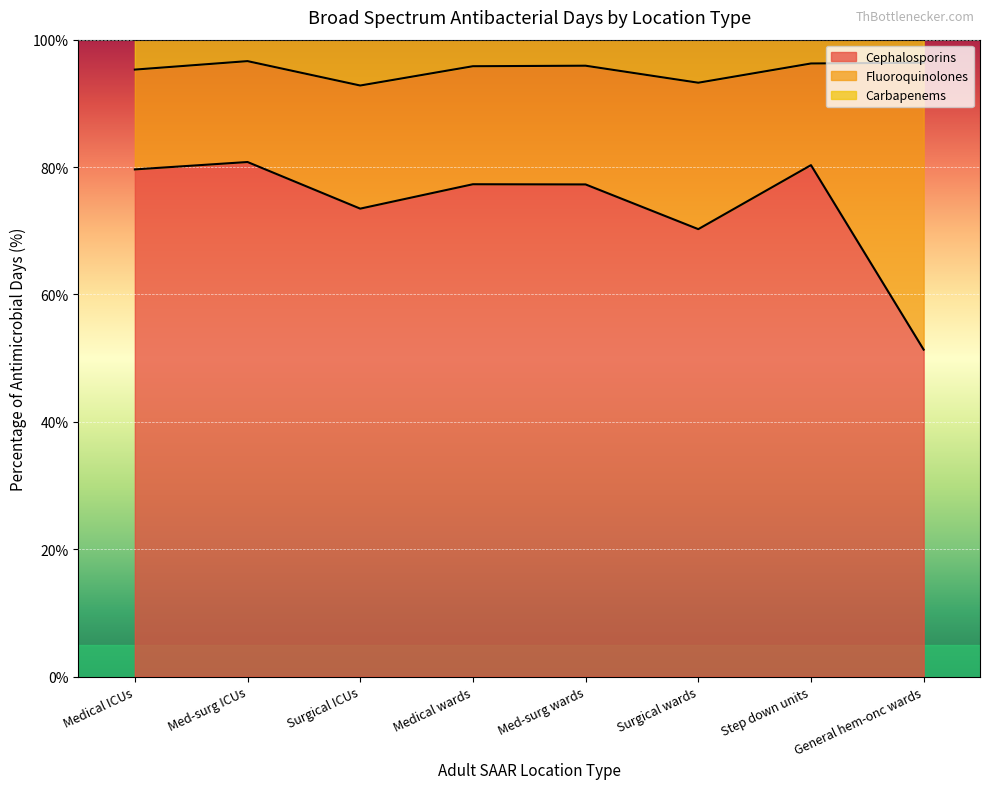

Is it true that Cephalosporins equals 126.2 at Med-surg wards?

False